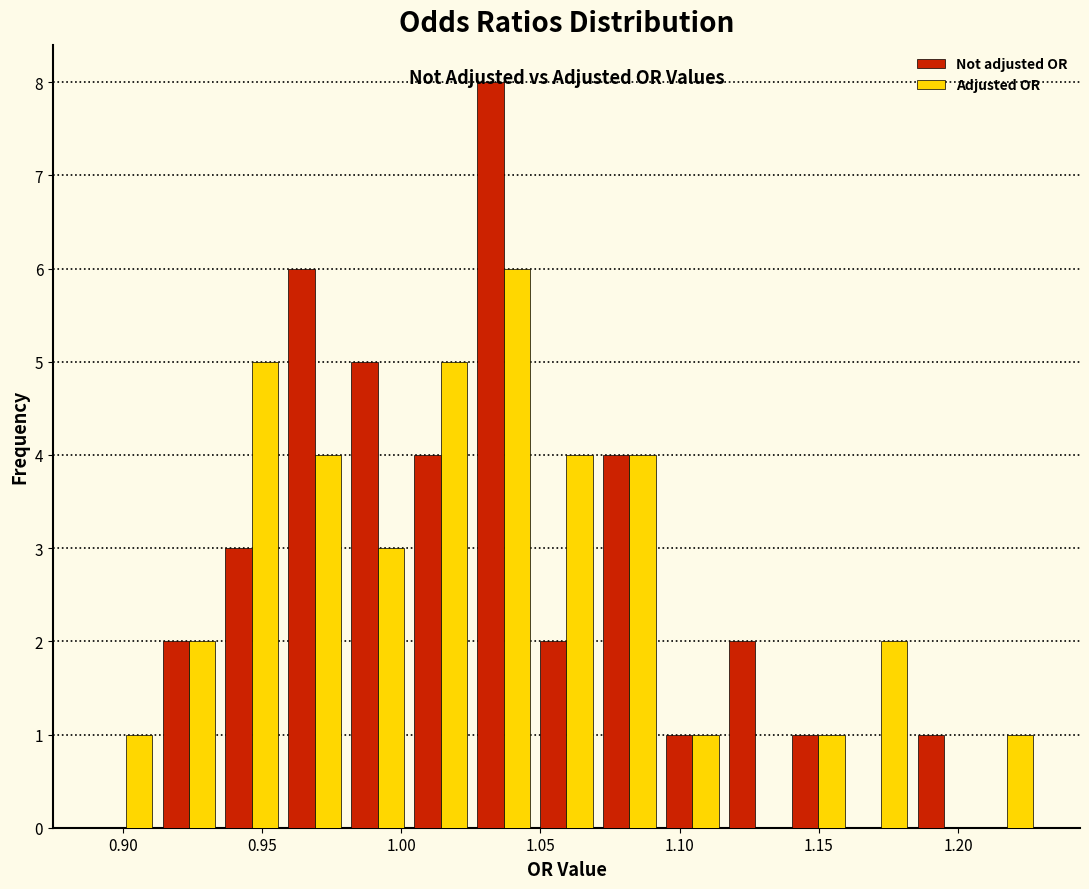

What is the height of the Adjusted OR bar covering 0.910 to 0.935 on the x-axis? Neither the bar edges nor the heights are printed on the chart, so give them approximately, as read against the axes.

2